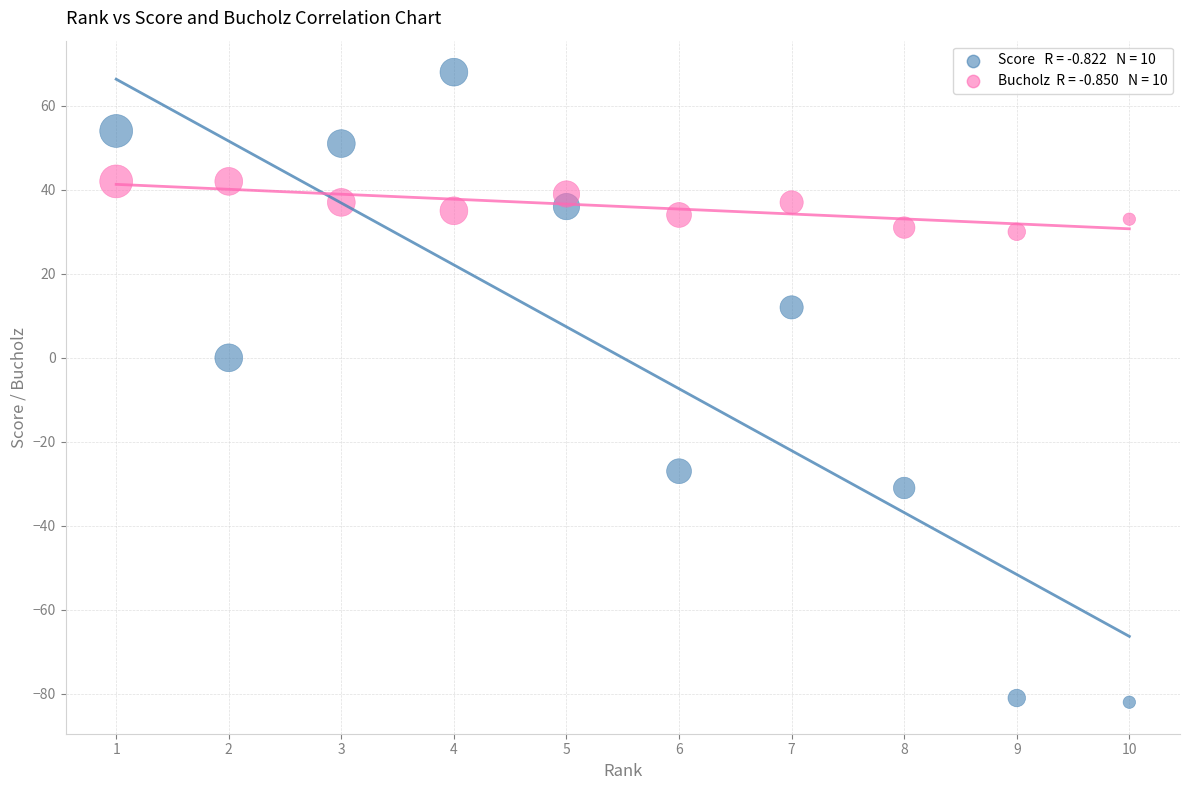

Across all data points, what is the range of X values (max minus min)?

9